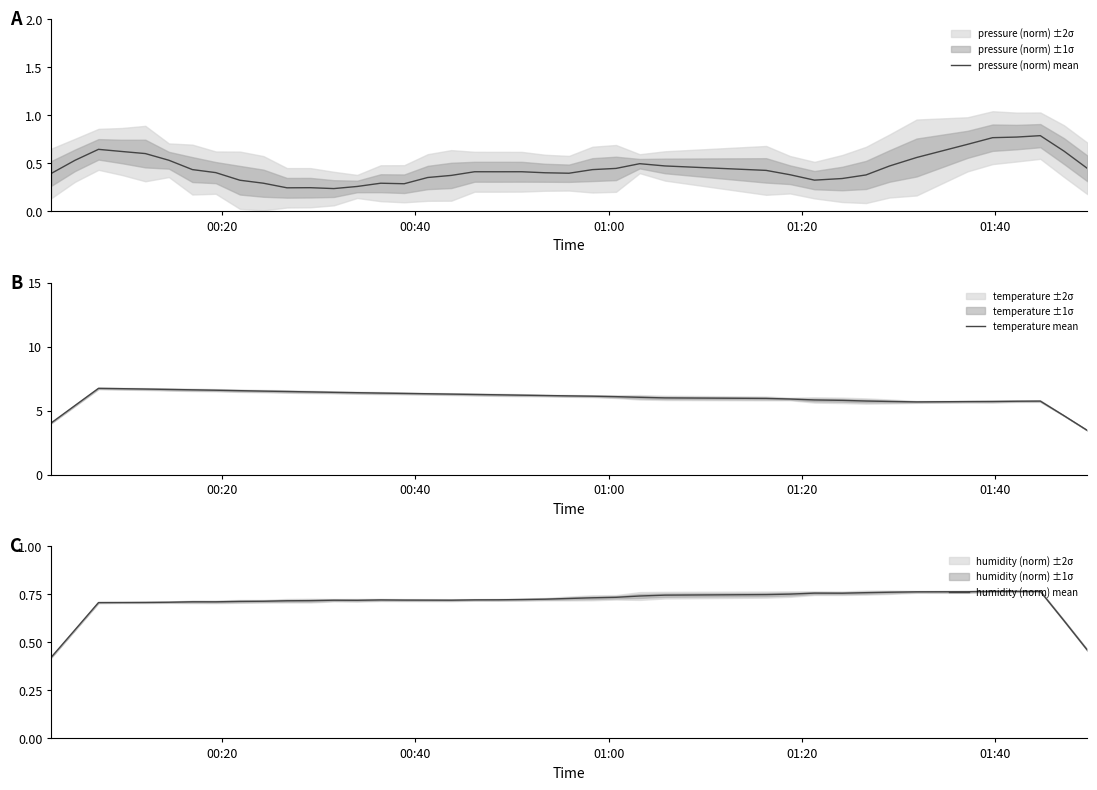

What is the maximum value for temperature mean?

6.7